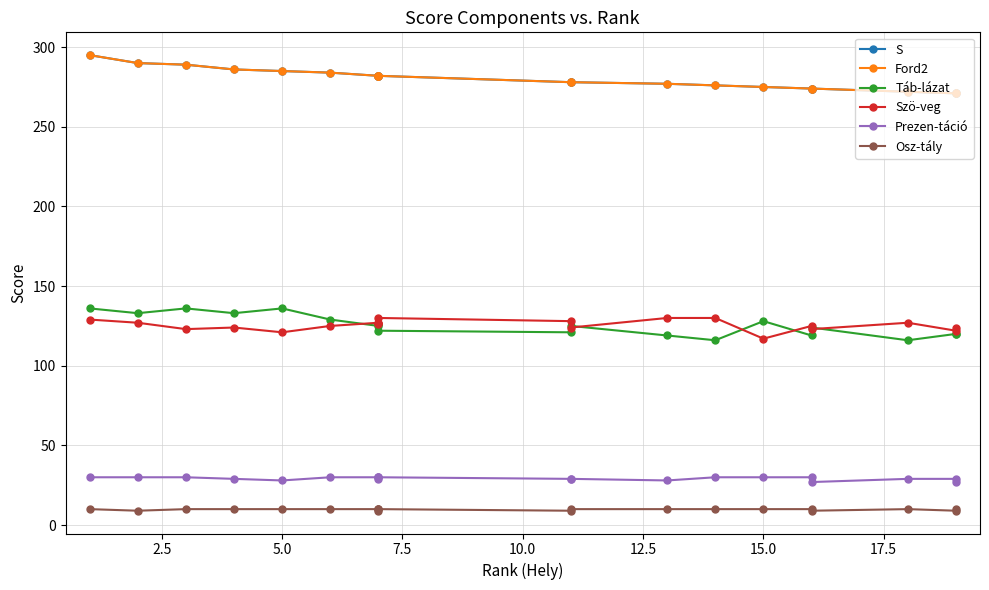

The value of Szö-veg at 15.0 is 68. True or false?

False